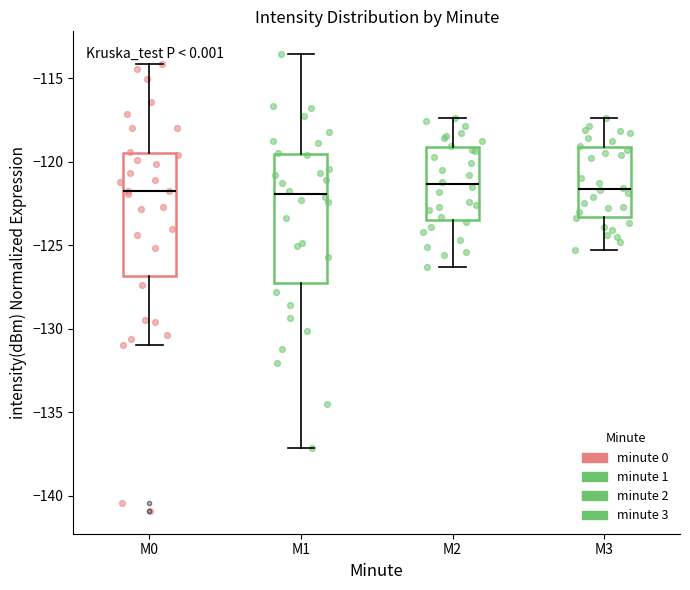

Reading left to right, transcribe this box plot: for each box, give where its median line is, the range the box spans, and where its two whiskers end, as read against the y-axis. The values are not printed on the chart, so give them approximately, as read against the axis.

M0: median -122.0, box -127.0 to -119.5, whiskers -131.0 to -114.0
M1: median -122.0, box -127.5 to -119.5, whiskers -137.0 to -113.5
M2: median -121.5, box -123.5 to -119.0, whiskers -126.5 to -117.5
M3: median -121.5, box -123.5 to -119.0, whiskers -125.5 to -117.5